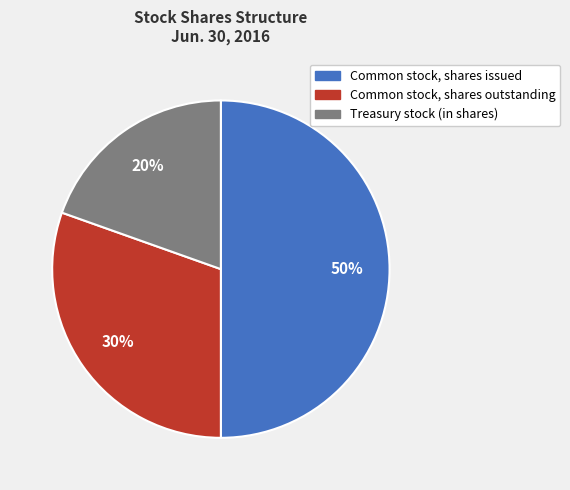

To the nearest percent, what percentage of the pie is Common stock, shares outstanding?

30%